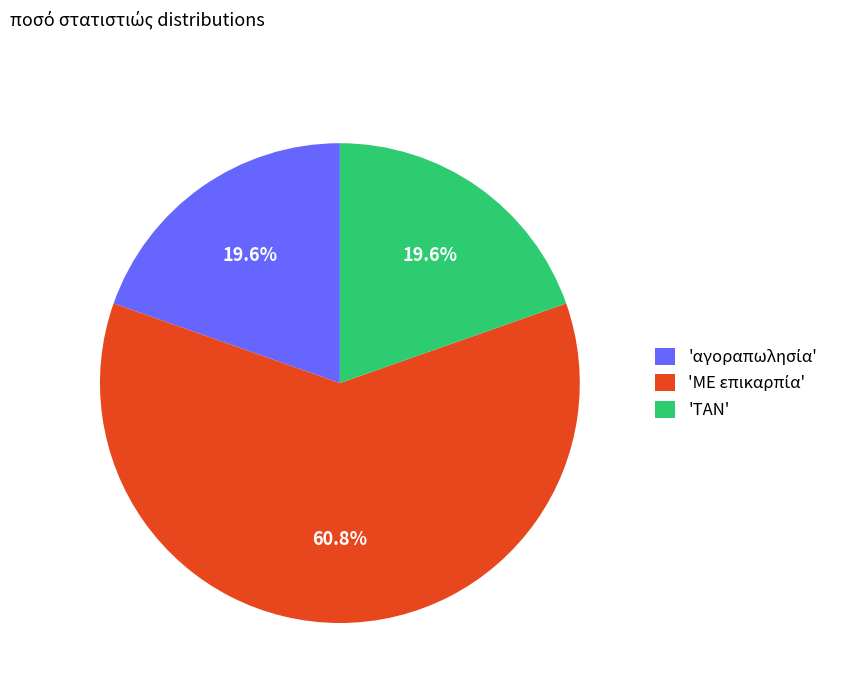

Is there any slice that represents more than half of the pie?

Yes